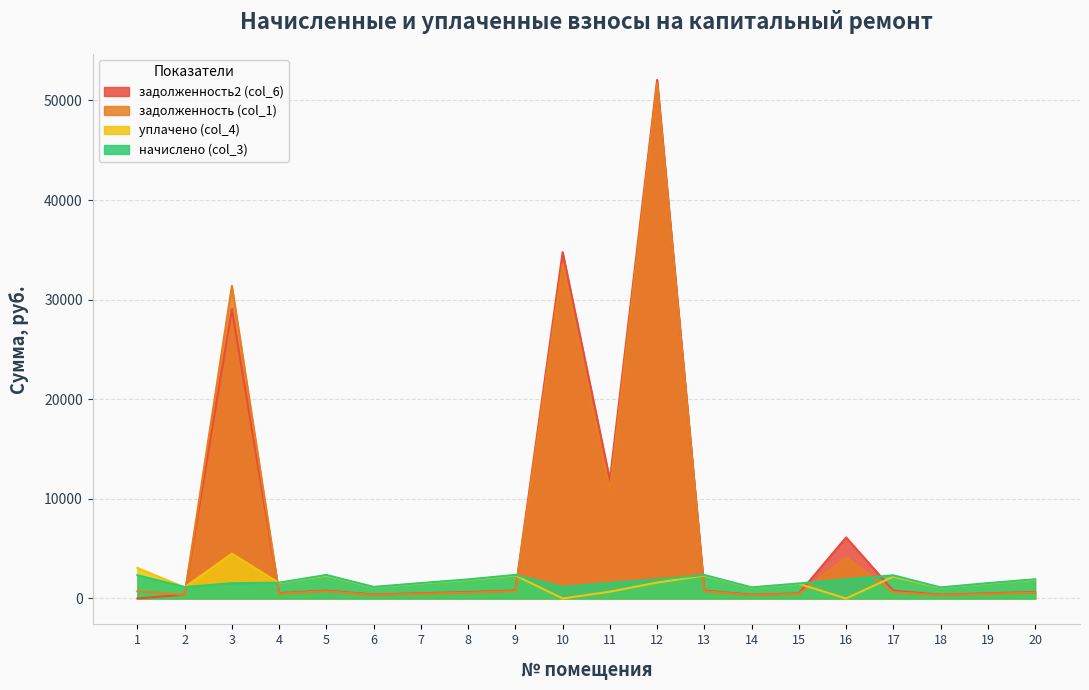

True or false: начислено (col_3) has more than 0 interior local peaks.

True